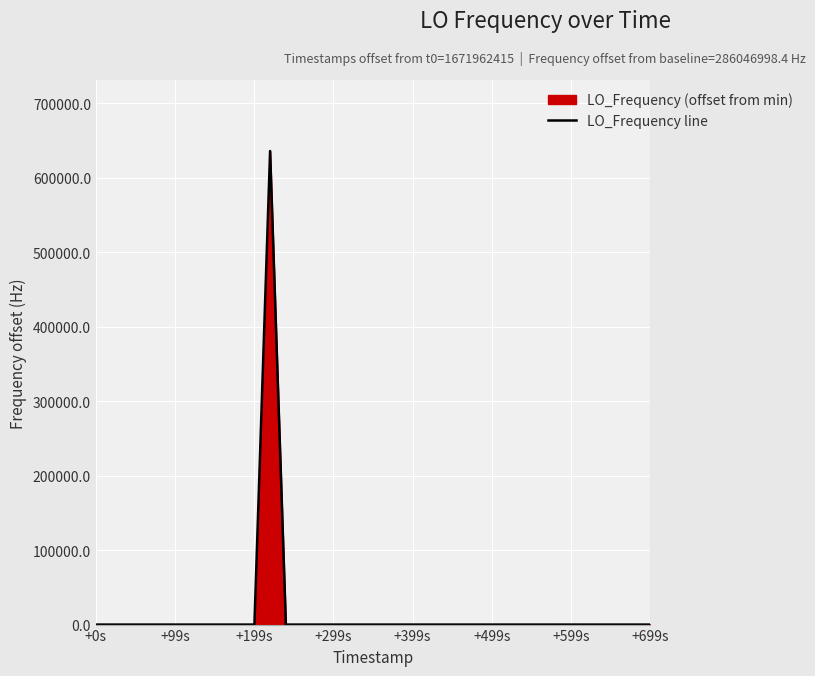

What is the maximum value shown in the chart?

635709.7